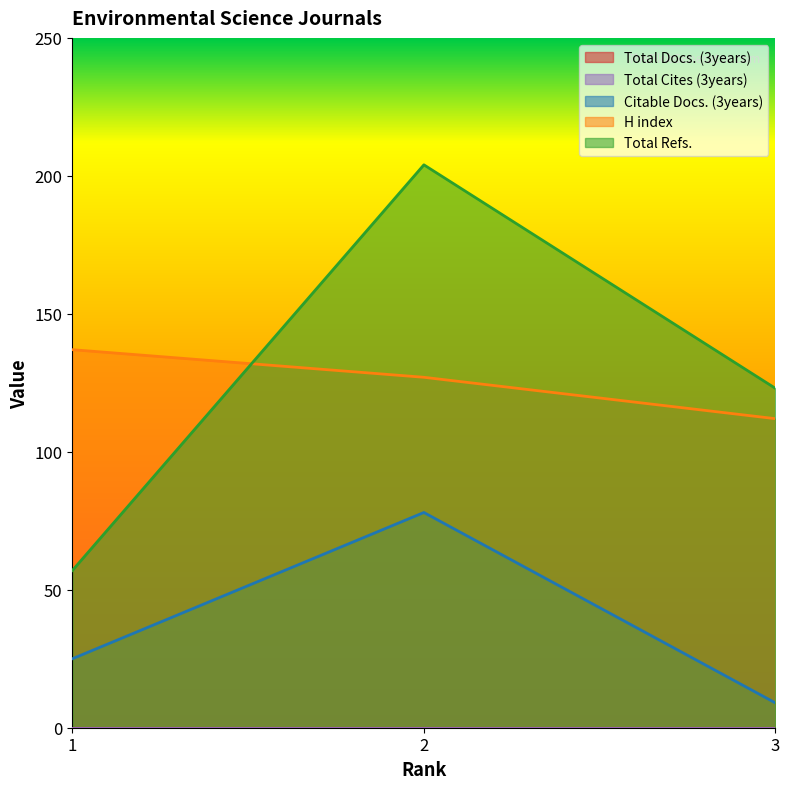

Which category has the lowest value in the Citable Docs. (3years) series?

3